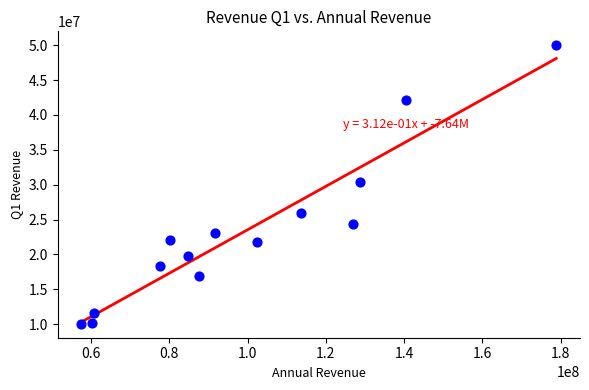

What is the range of Y values (max minus min)?

39971908.9